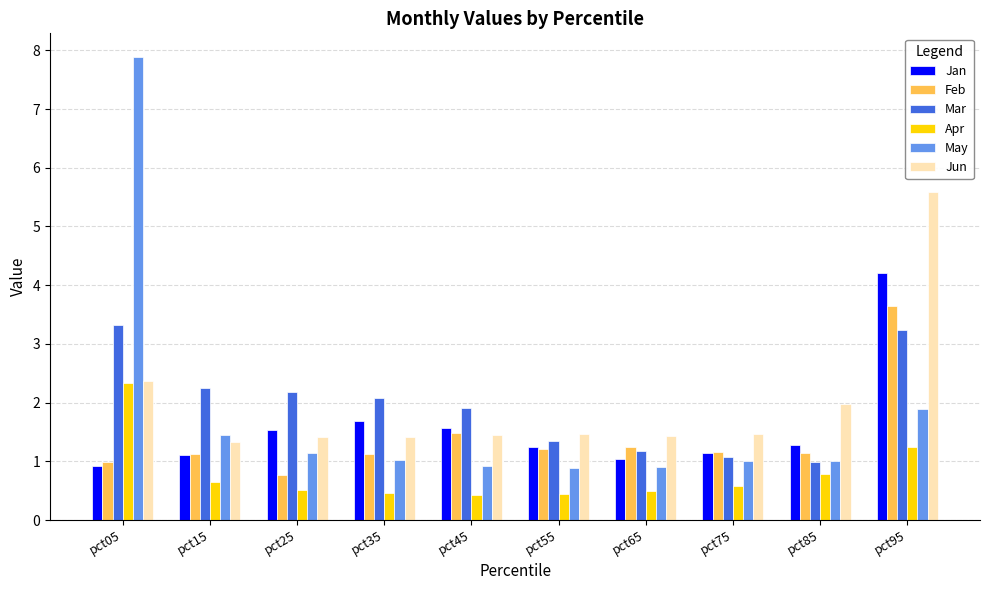

Which series changed the most between pct05 and pct15?

May